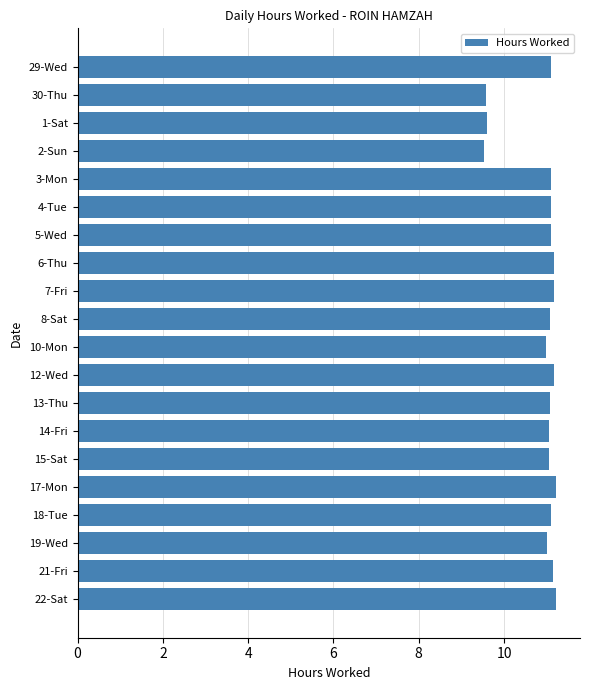

What is the maximum value shown in the chart?

11.2